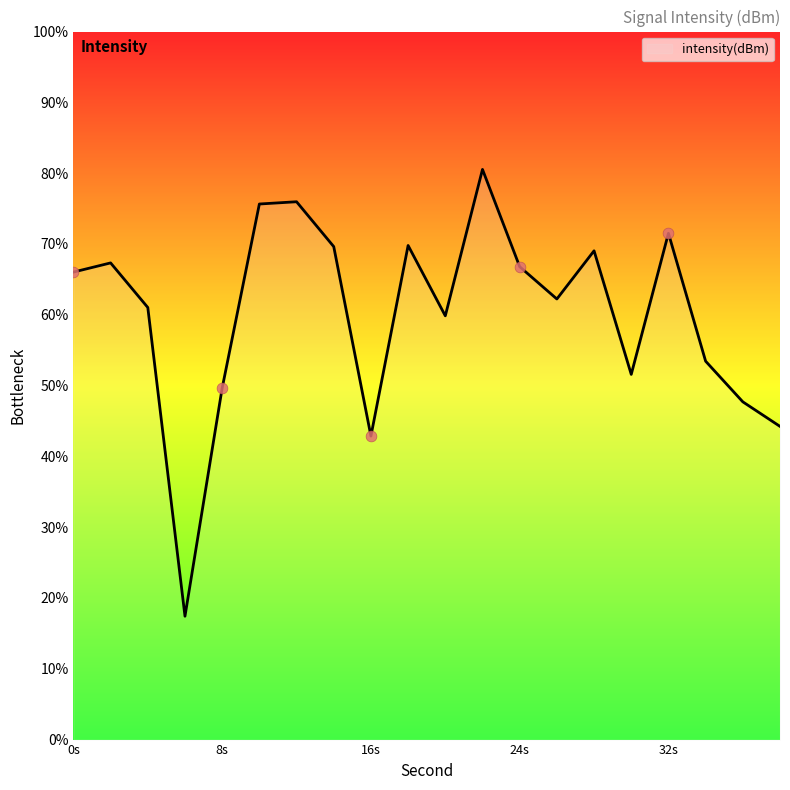

Which has a higher value, 28 or 36?

28